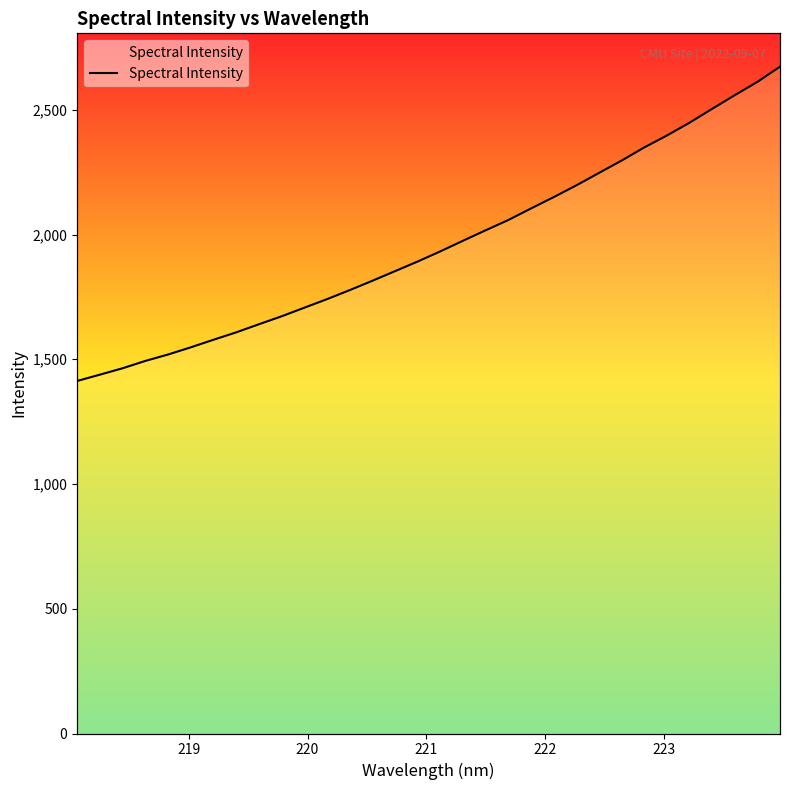

What is the difference between the maximum and minimum values?

1259.7